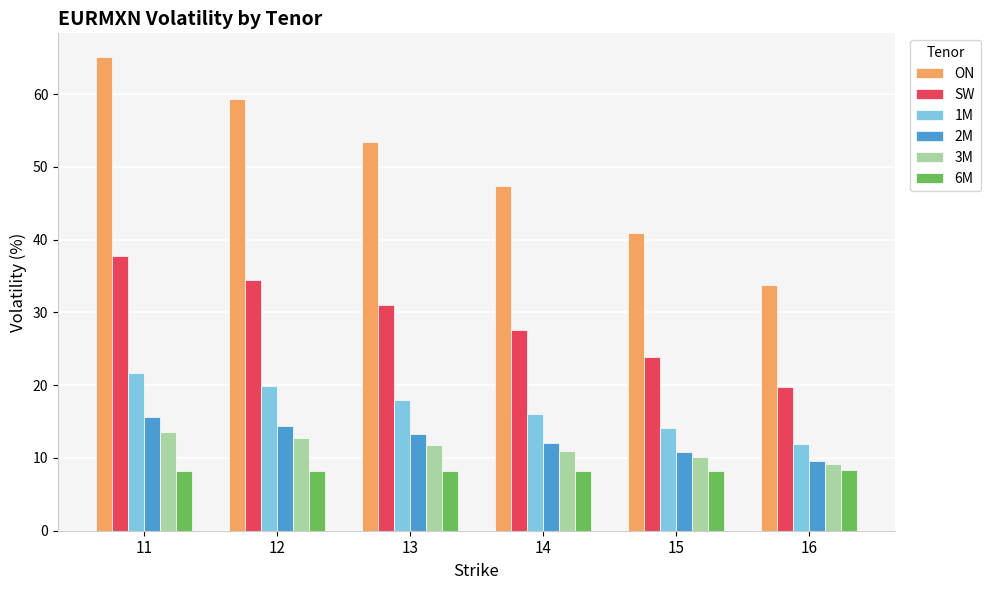

How many data points does each series have?

6